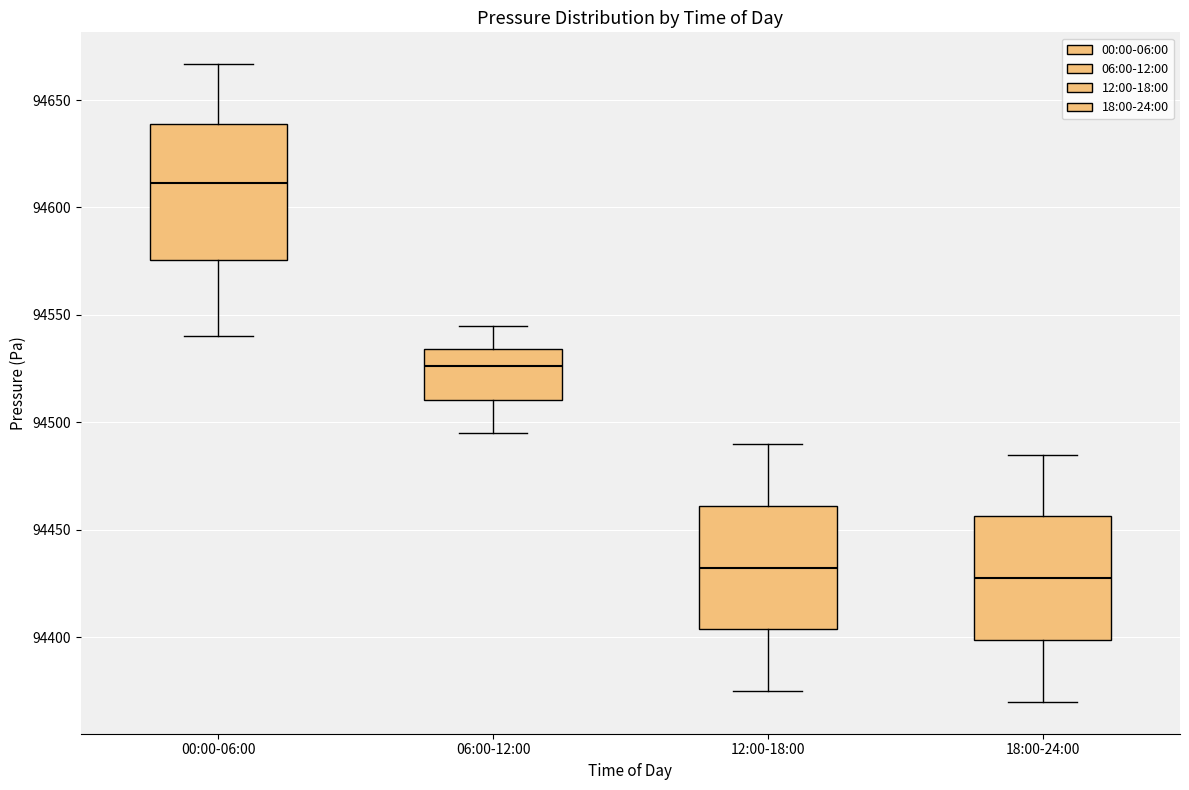

Where does the median line of the box for 18:00-24:00 sit on the y-axis? The values are not printed on the chart, so give them approximately, as read against the axis.

94430